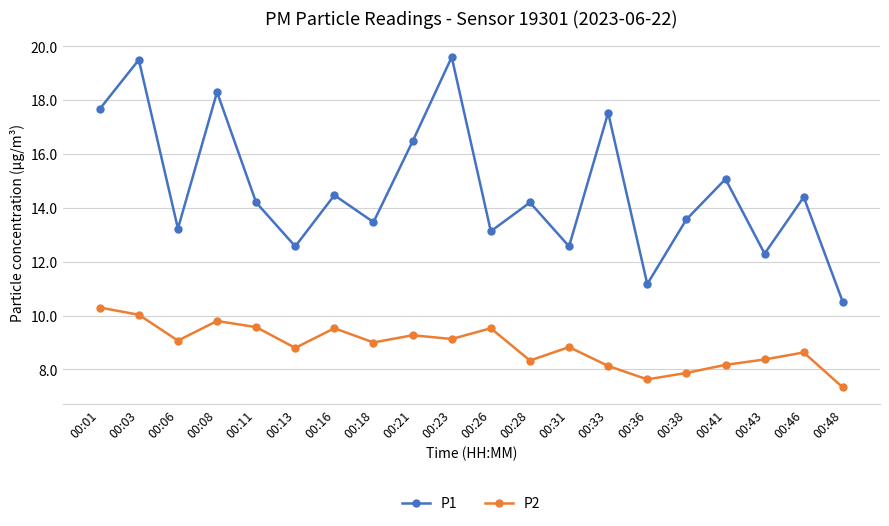

What is the value of the P1 point at the 10th from the left?

19.6